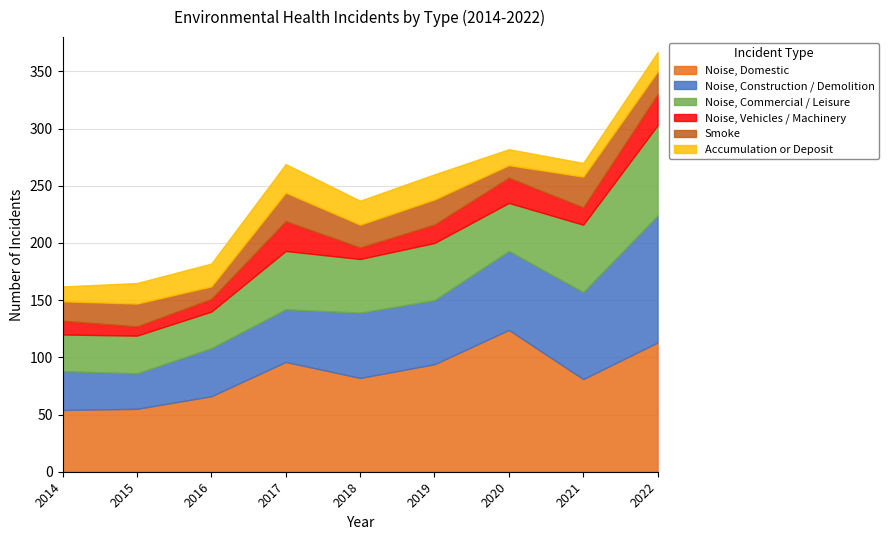

True or false: Noise, Vehicles / Machinery has more than 2 interior local peaks.

False